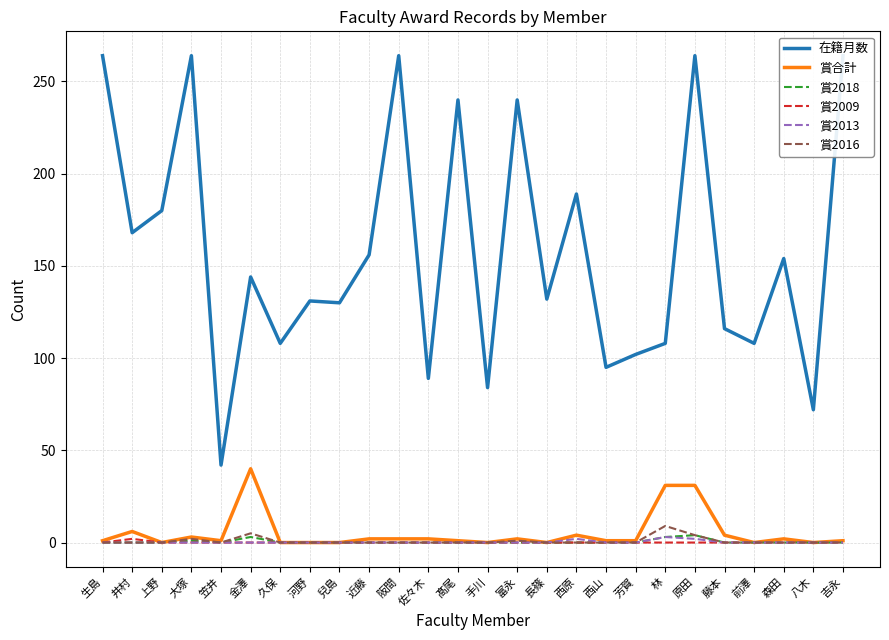

At which category does 賞2016 reach its first local peak?

大塚